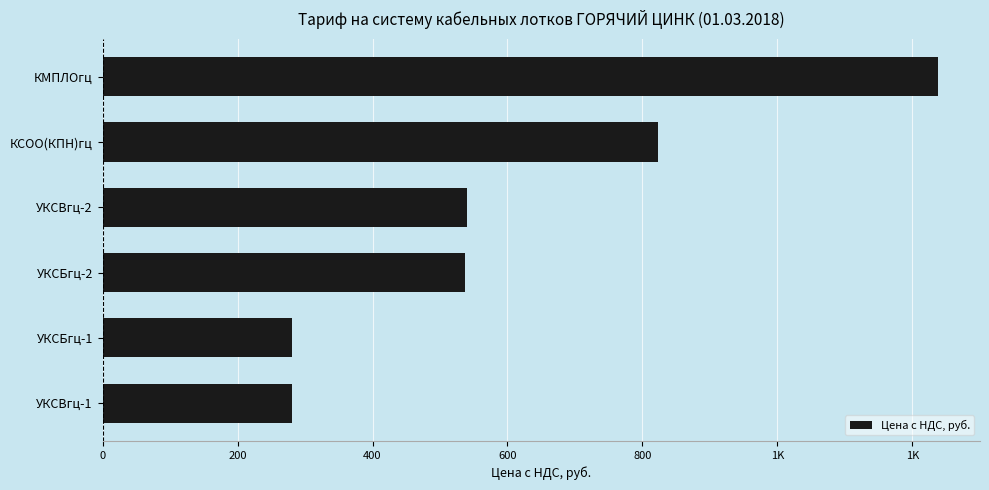

Does the chart contain stacked bars?

No